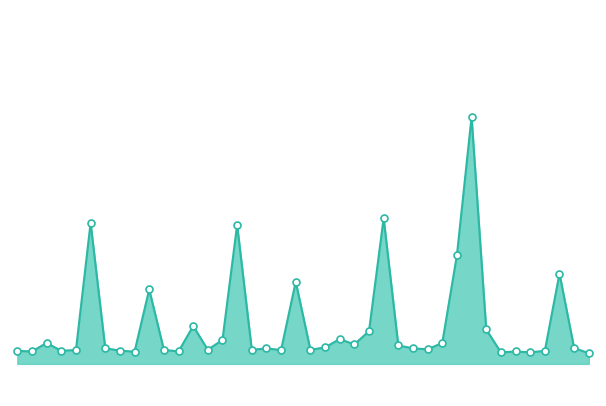

Does the chart have visible grid lines?

No